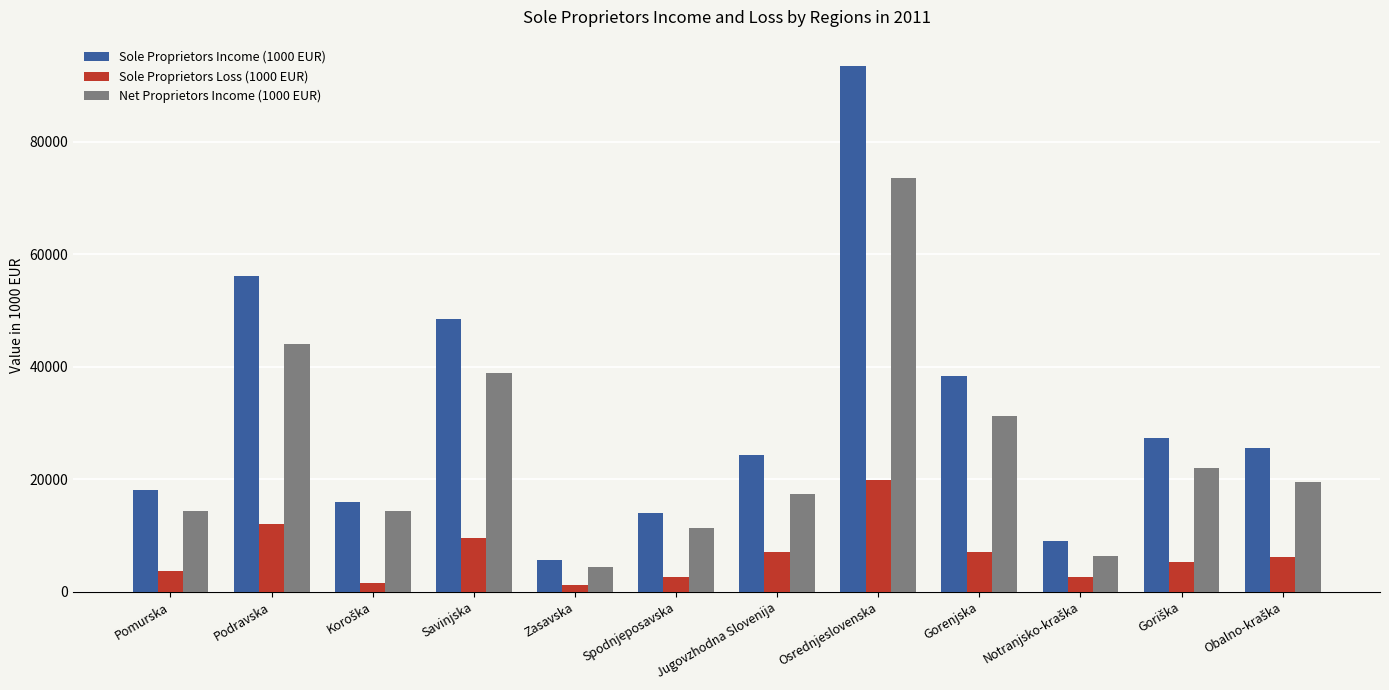

What is the sum of the Net Proprietors Income (1000 EUR) values at Jugovzhodna Slovenija and Spodnjeposavska?

28670.8